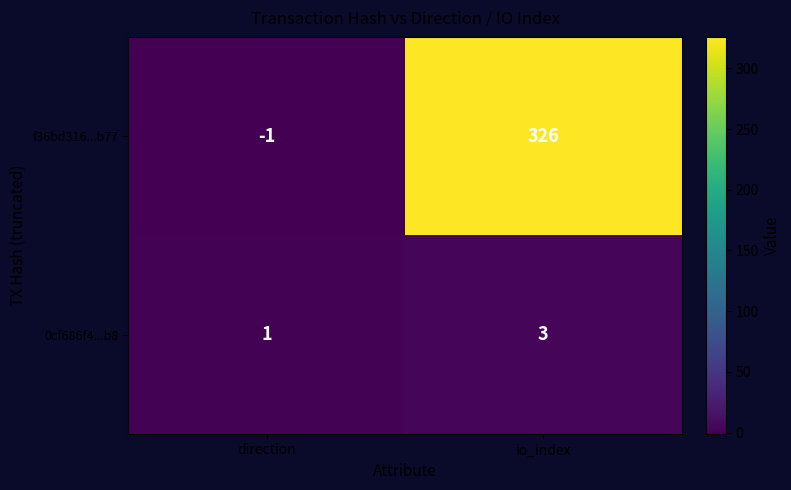

What is the difference between the highest and lowest values at direction?

2